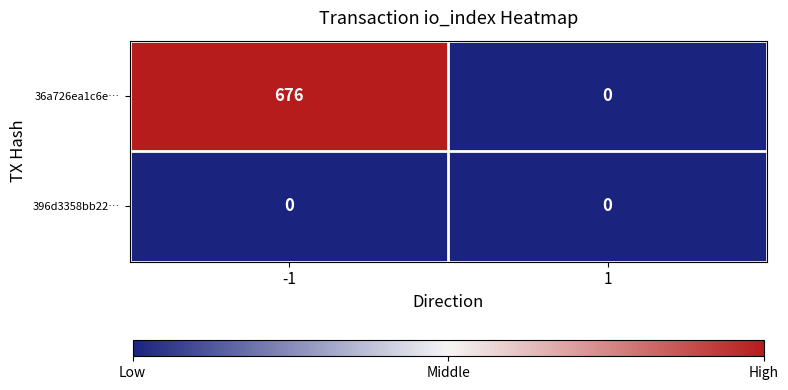

The value of 396d3358bb22… at -1 is 0. True or false?

True